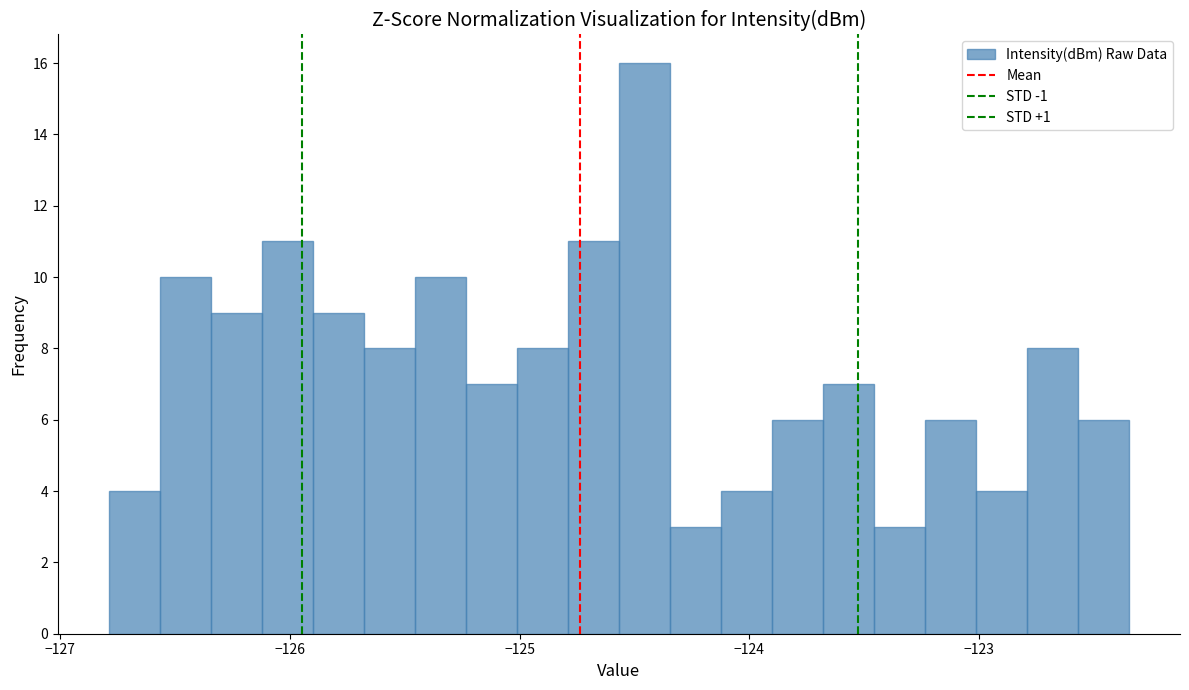

Around what value on the x-axis is the tallest bar? Give the approximate position of its centre, as read against the axis.

-124.5